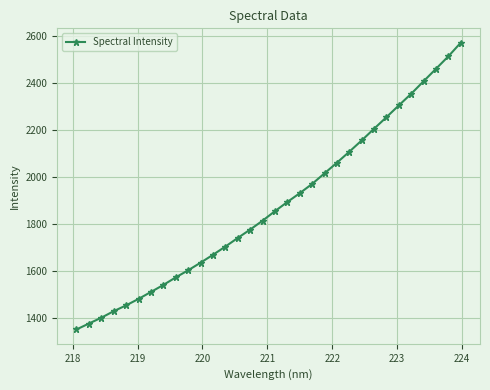

What is the average value?

1878.3